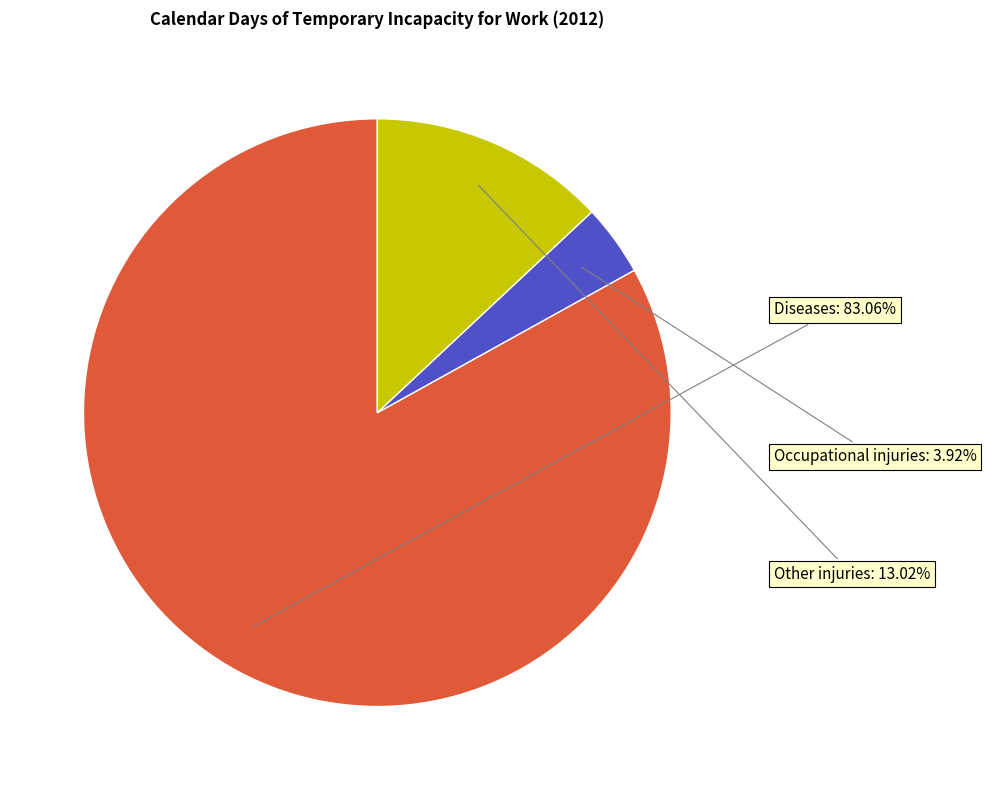

Does any single category account for the majority?

Yes